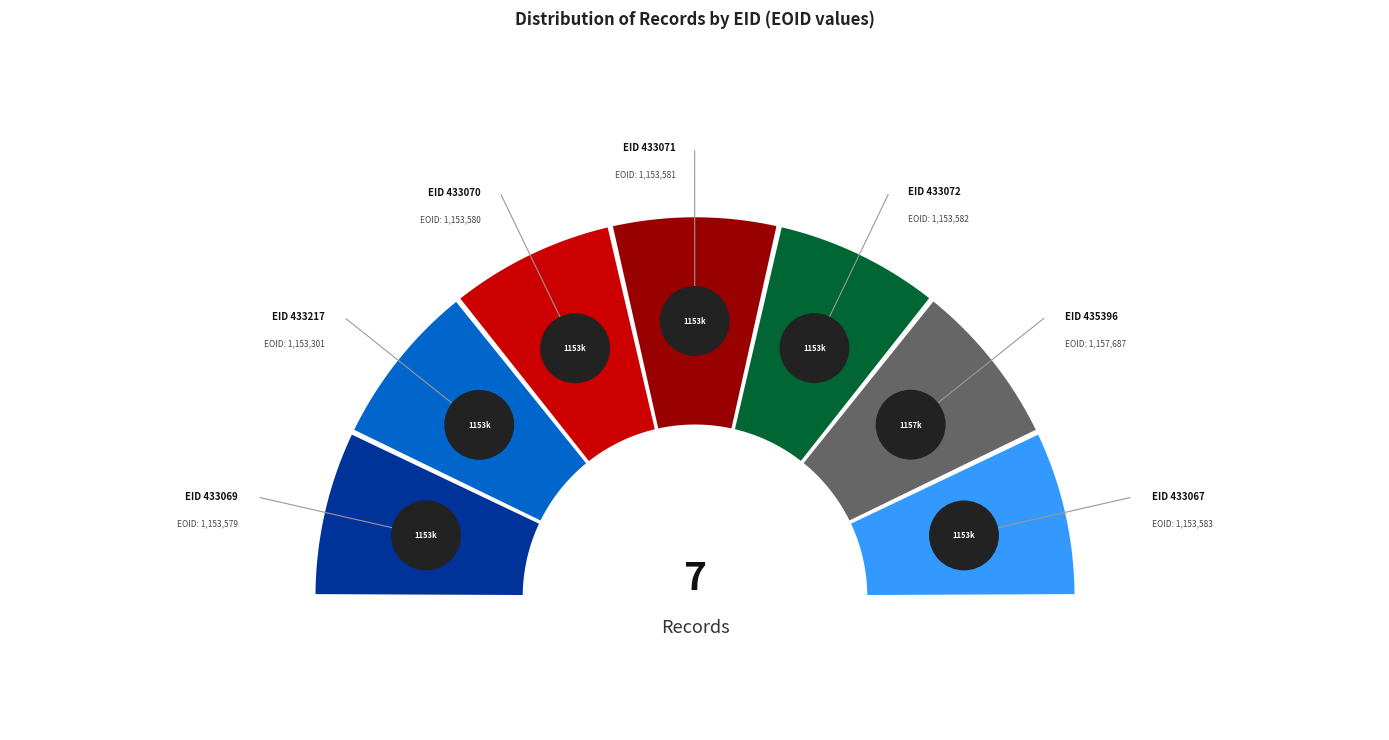

Which has a higher value, 433071 or 433217?

433071